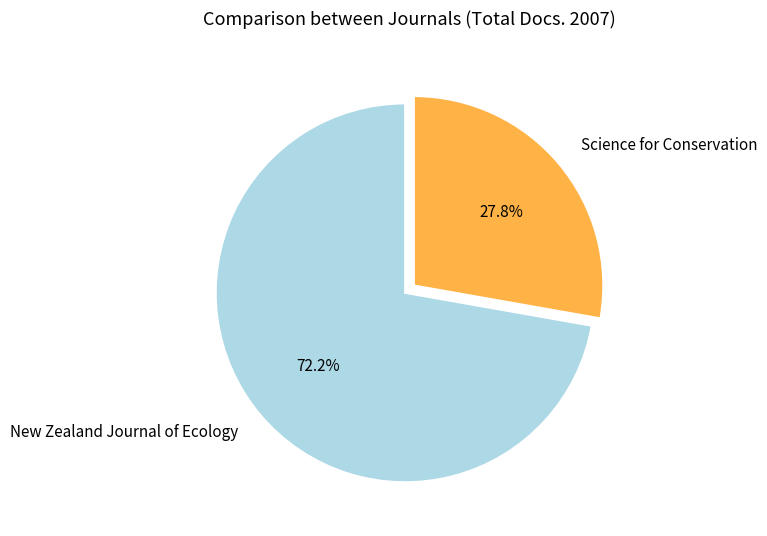

What is the total percentage of New Zealand Journal of Ecology and Science for Conservation?

100.0%